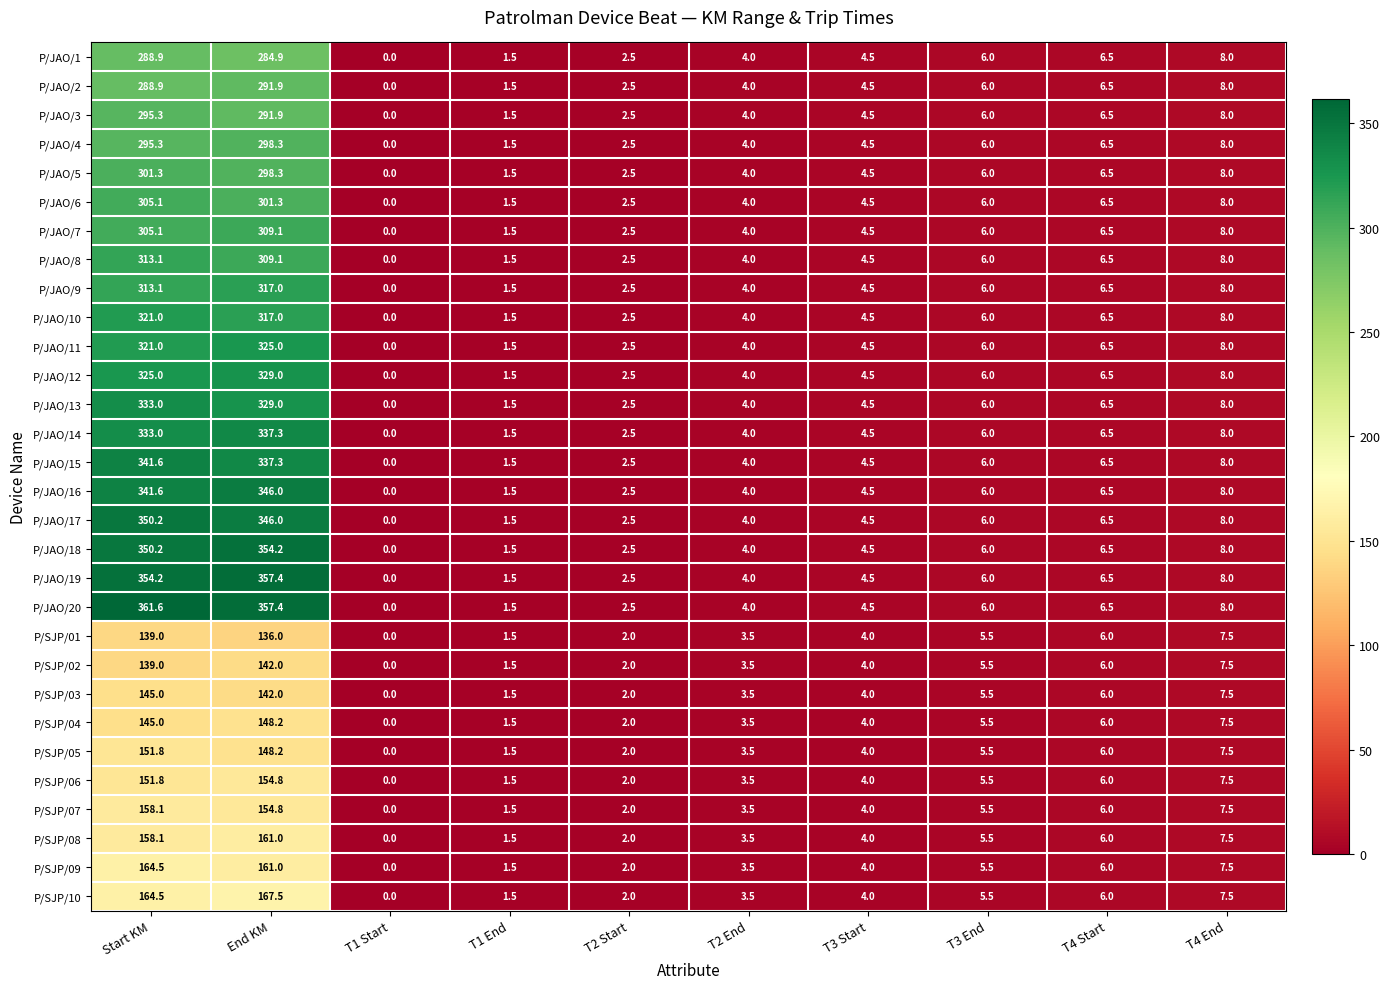

Which label corresponds to the largest value in the chart?

Start KM